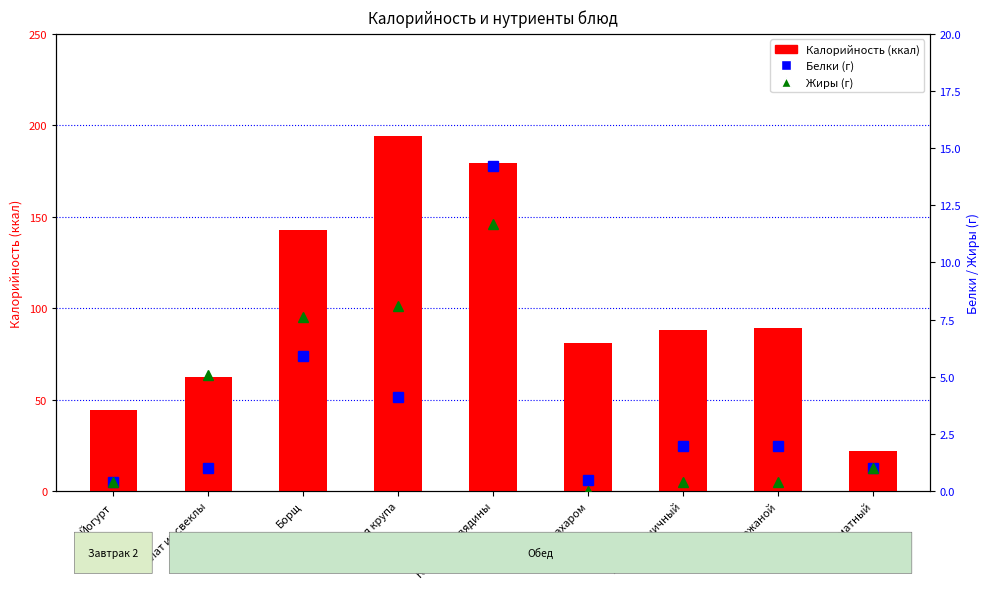

What position from the right is Йогурт?

9